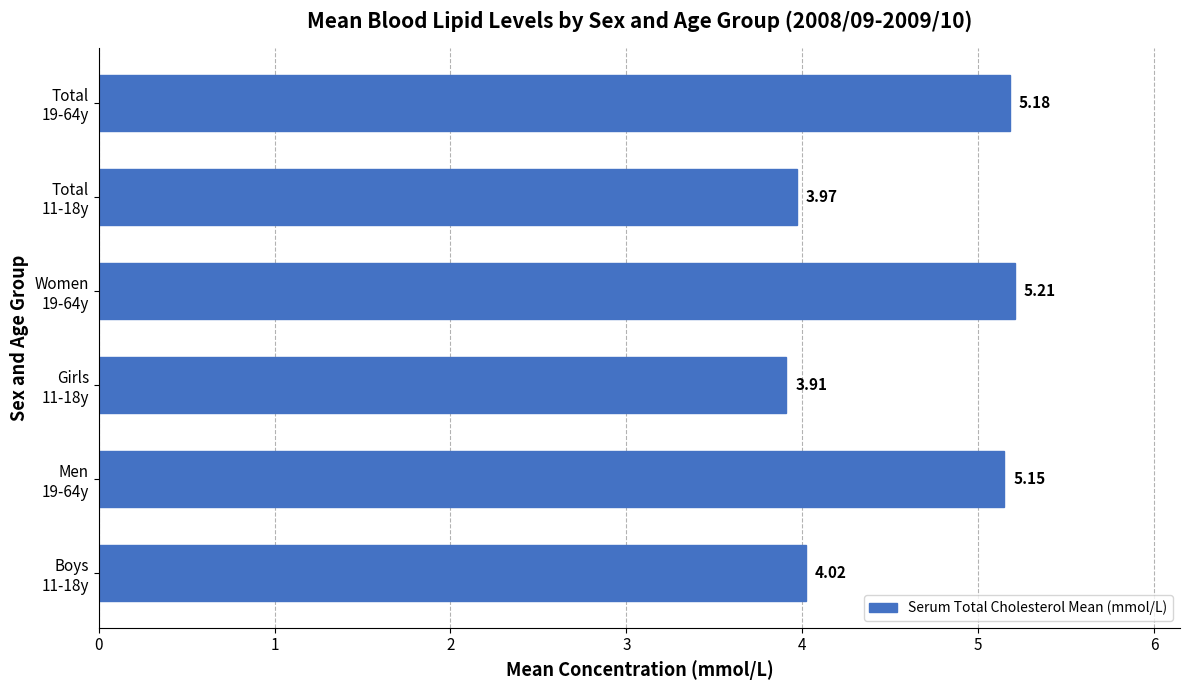

What is the average value?

4.6